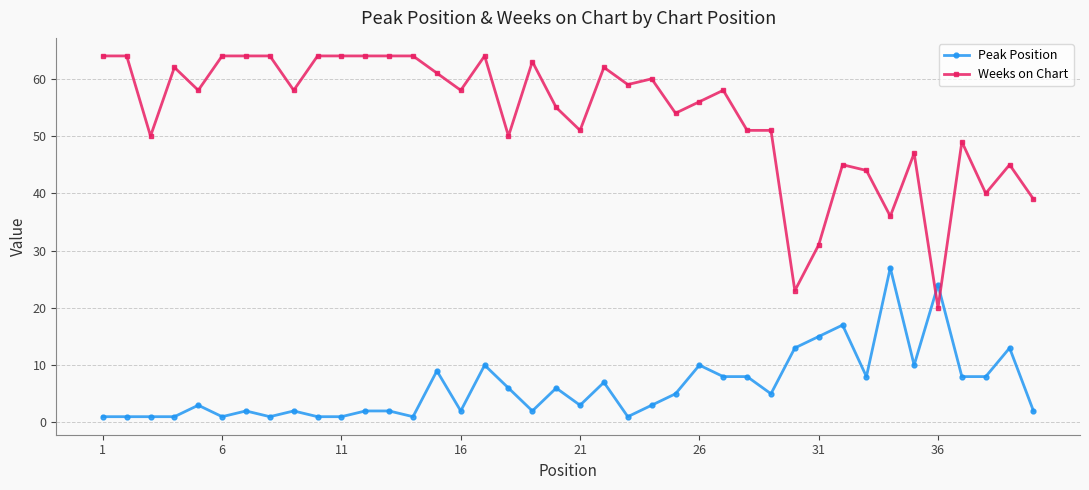

Which series has the largest range (max minus min)?

Weeks on Chart